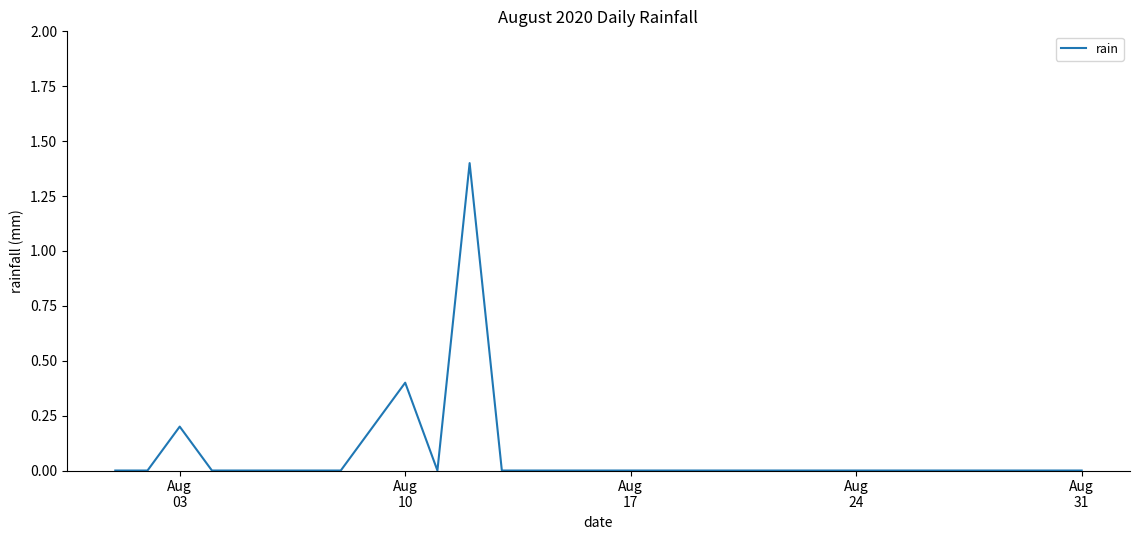

What is the maximum value shown in the chart?

1.4